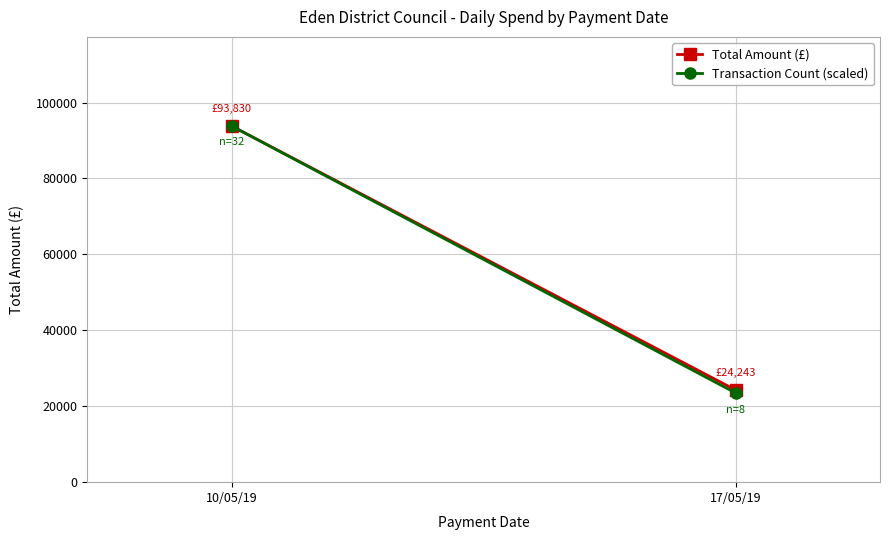

Is it true that Total Amount (£) equals 93830.2 at 10/05/19?

True